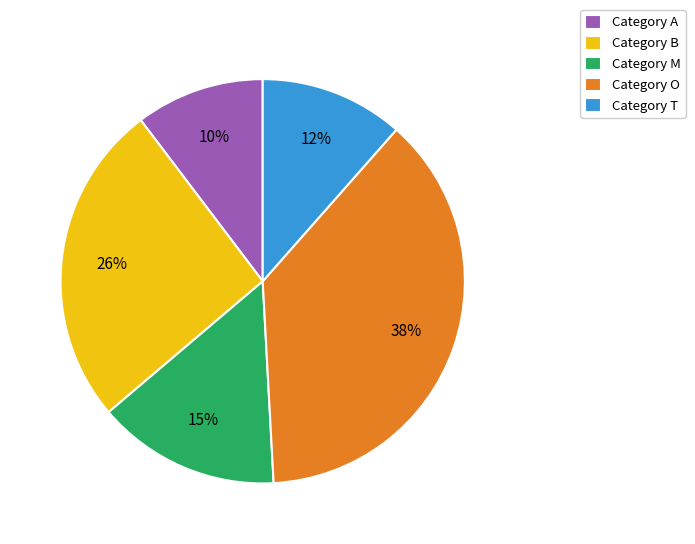

Between Category M and Category A, which is larger?

Category M